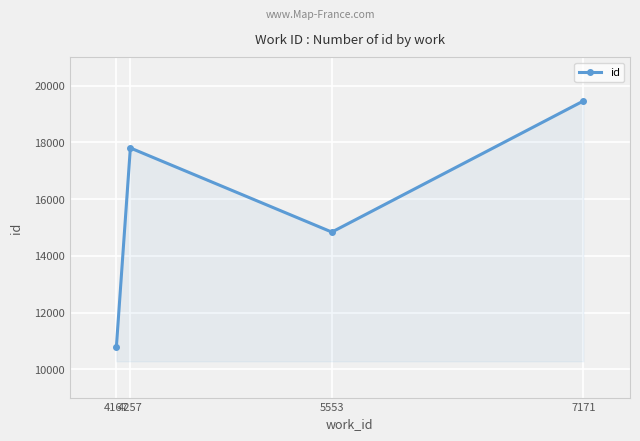

What is the maximum value shown in the chart?

19462